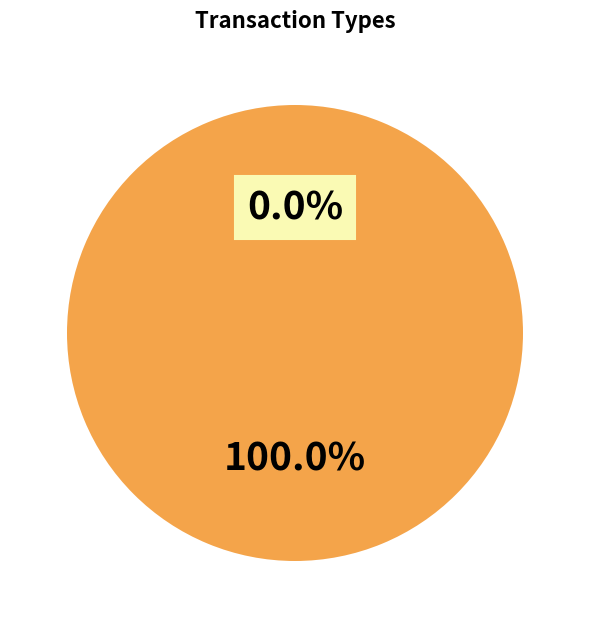

Is it true that Ticket is 1% of the pie?

False